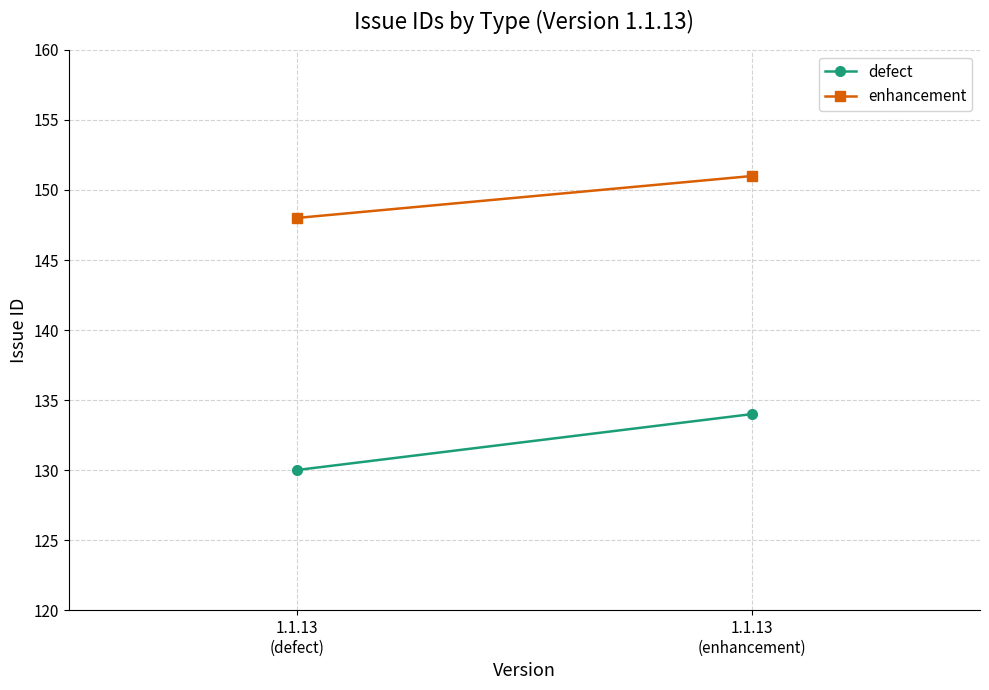

Which category has the highest value in the enhancement series?

1.1.13
(enhancement)